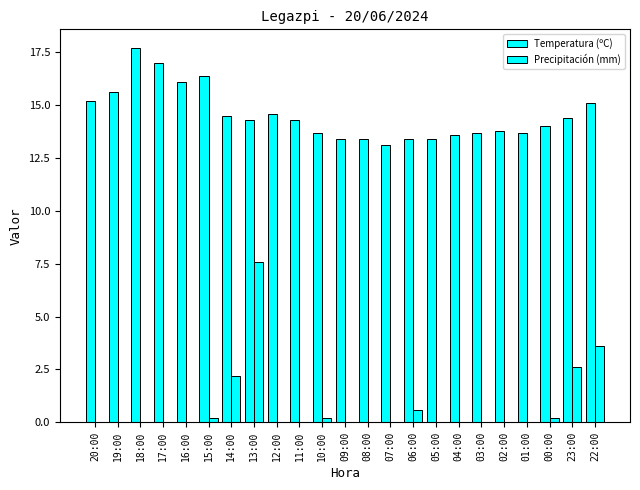

List the series in order of their peak value, highest first.

Temperatura (ºC), Precipitación (mm)